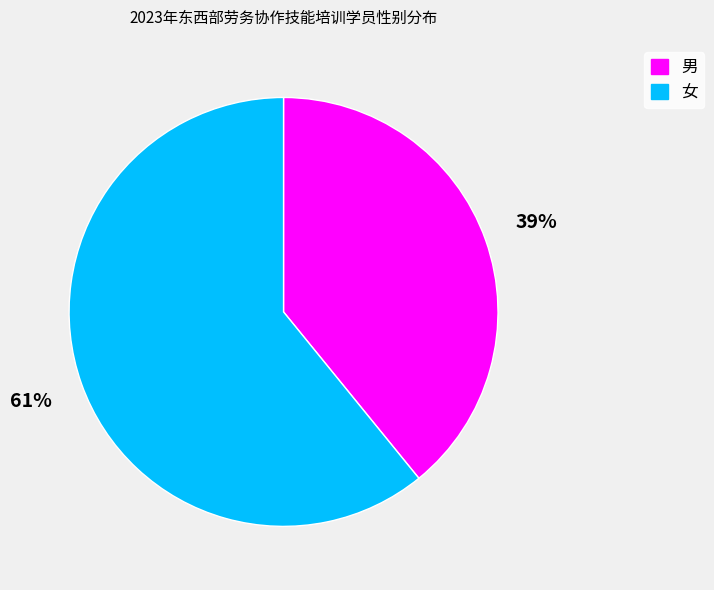

To the nearest percent, what is the combined percentage of 男 and 女?

100%